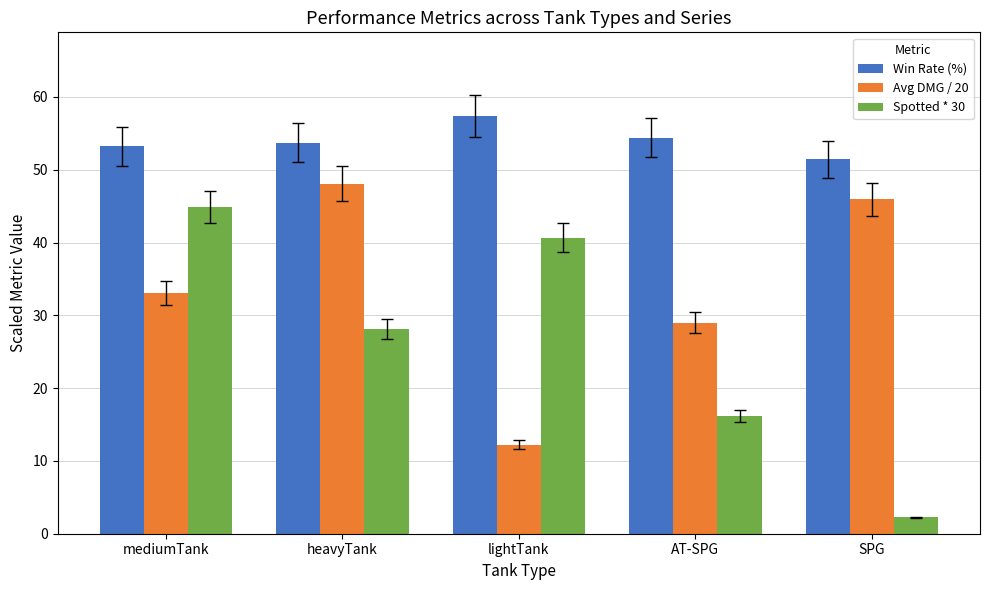

What is the difference between the maximum and minimum values in the Win Rate (%) series?

6.0